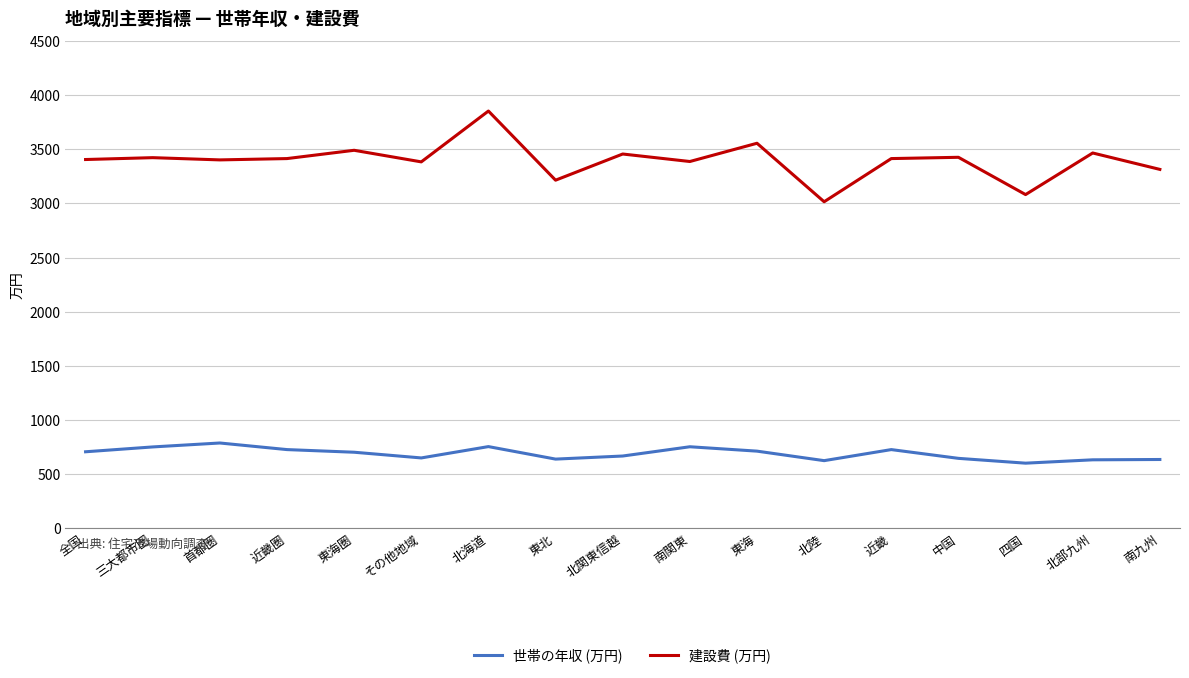

At which category is the sum across all series the highest?

北海道